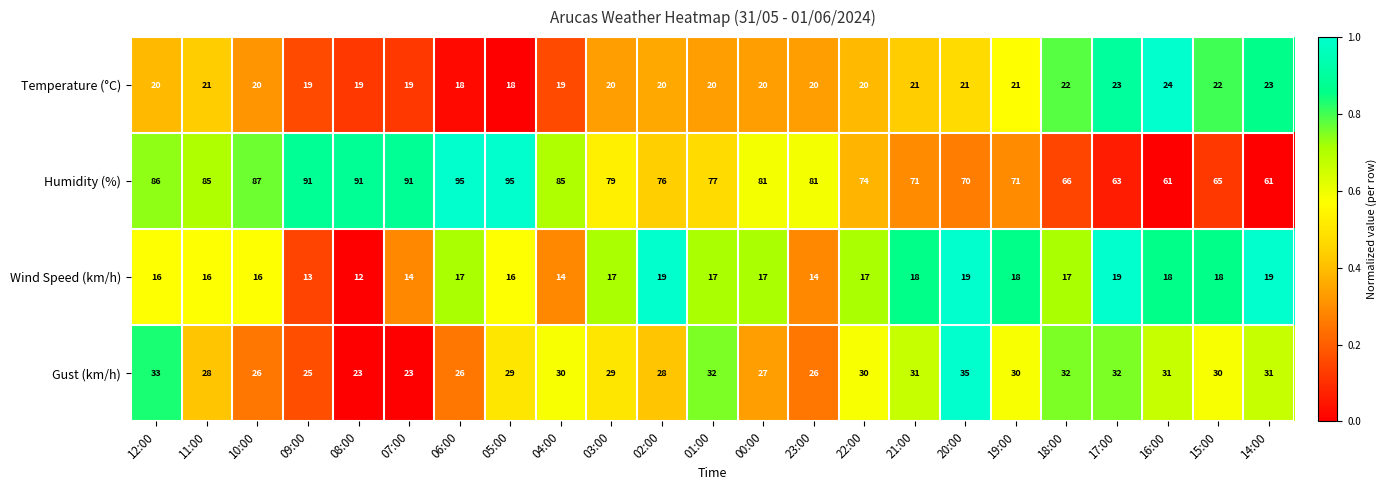

Count the number of categories in the chart.

23